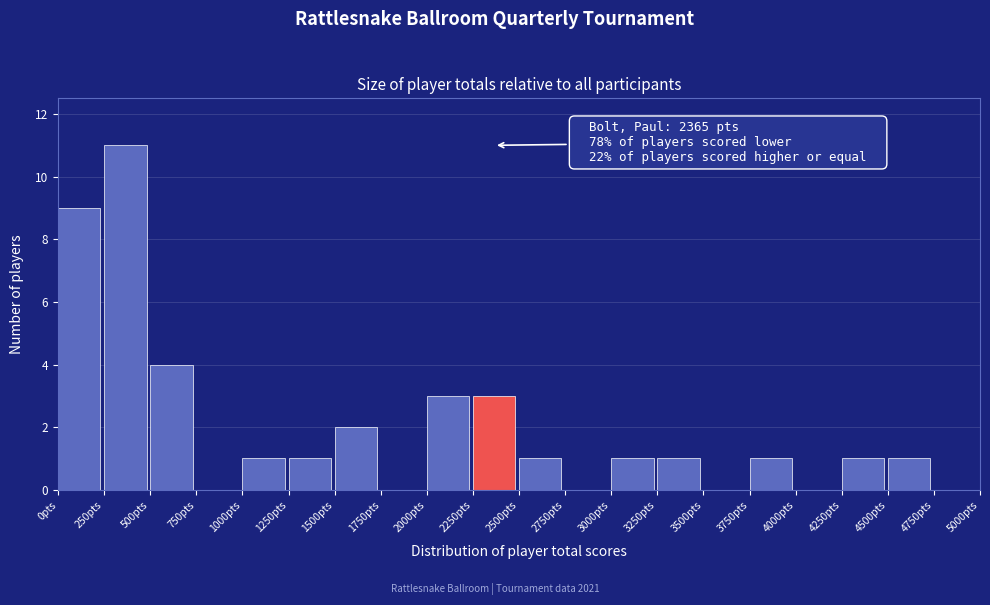

Which range on the x-axis has the tallest bar?

250 to 500